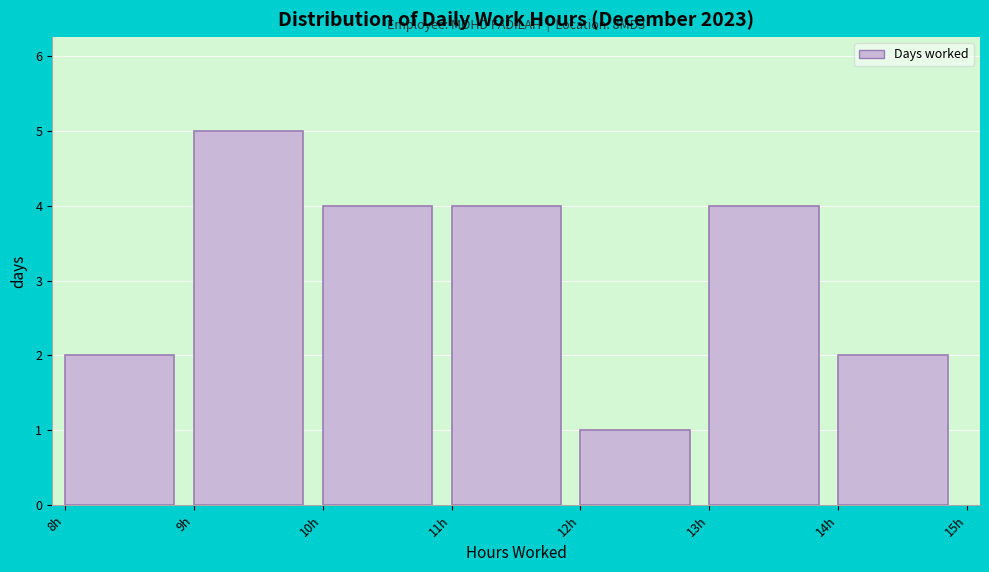

Which range on the x-axis has the tallest bar?

9 to 10